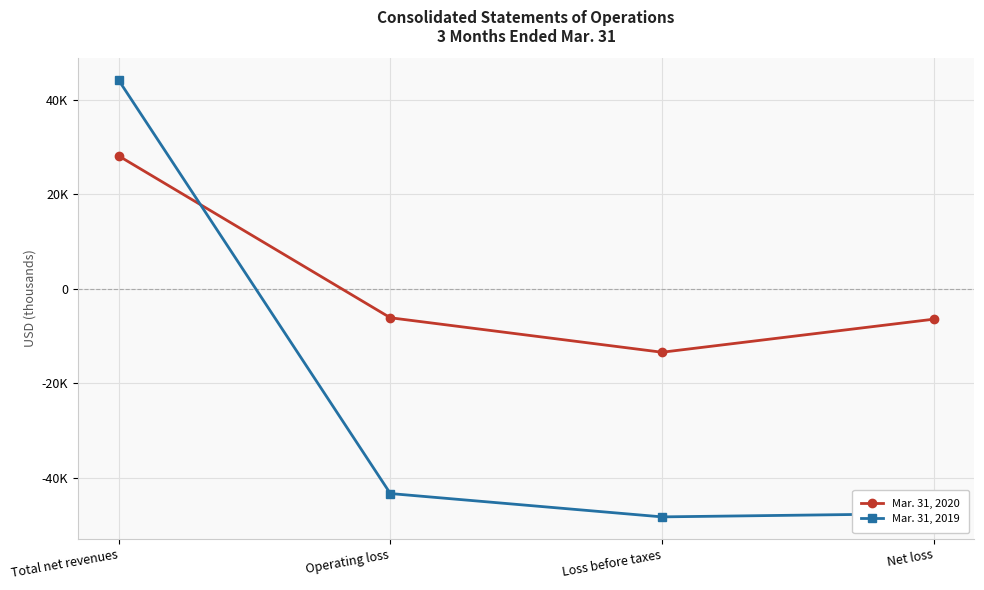

Between which two adjacent categories do Mar. 31, 2020 and Mar. 31, 2019 first intersect?

Total net revenues and Operating loss